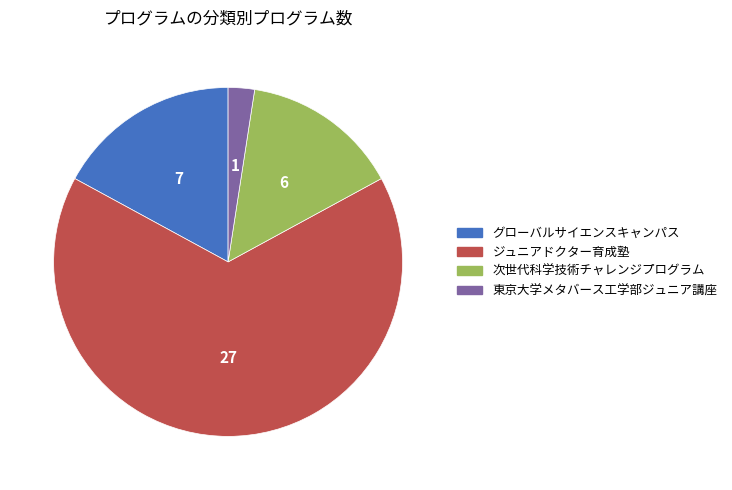

Is グローバルサイエンスキャンパス the majority of the pie?

No